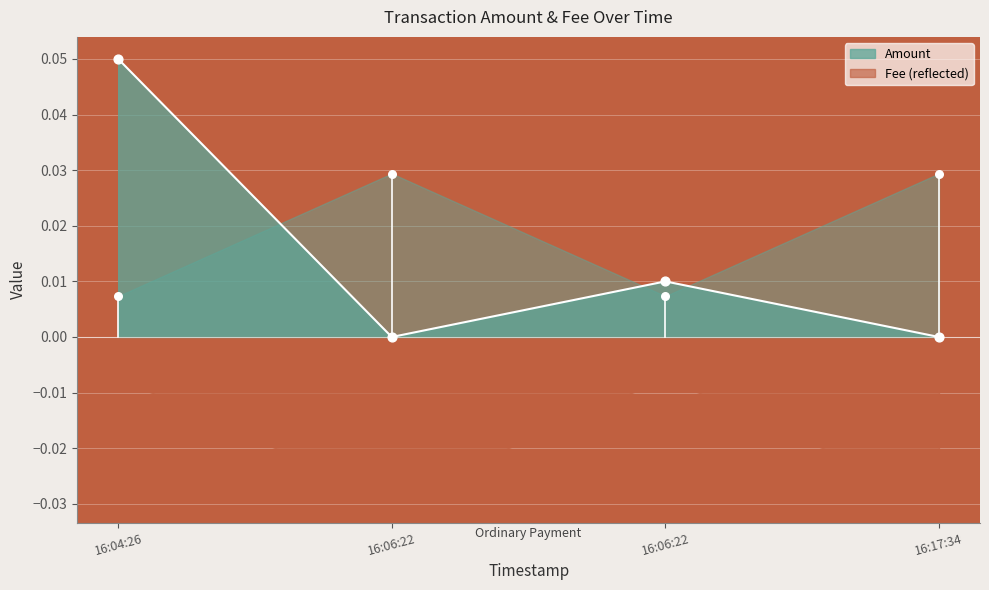

Is the value of Amount at 16:17:34 greater than the value of Fee at 16:17:34?

No